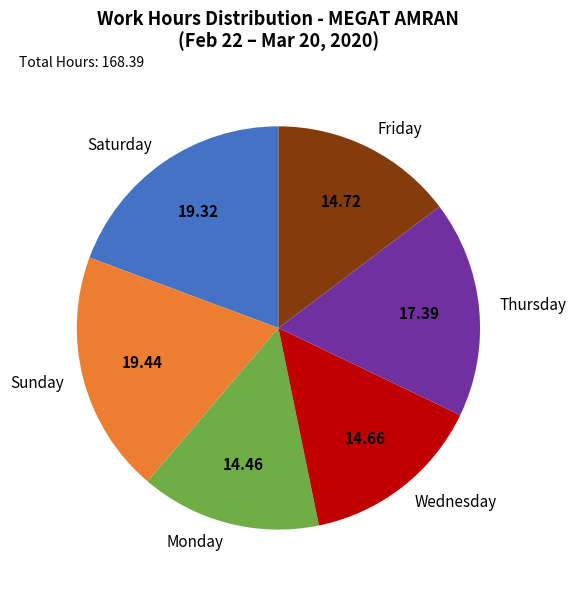

Count the number of slices in the pie.

6